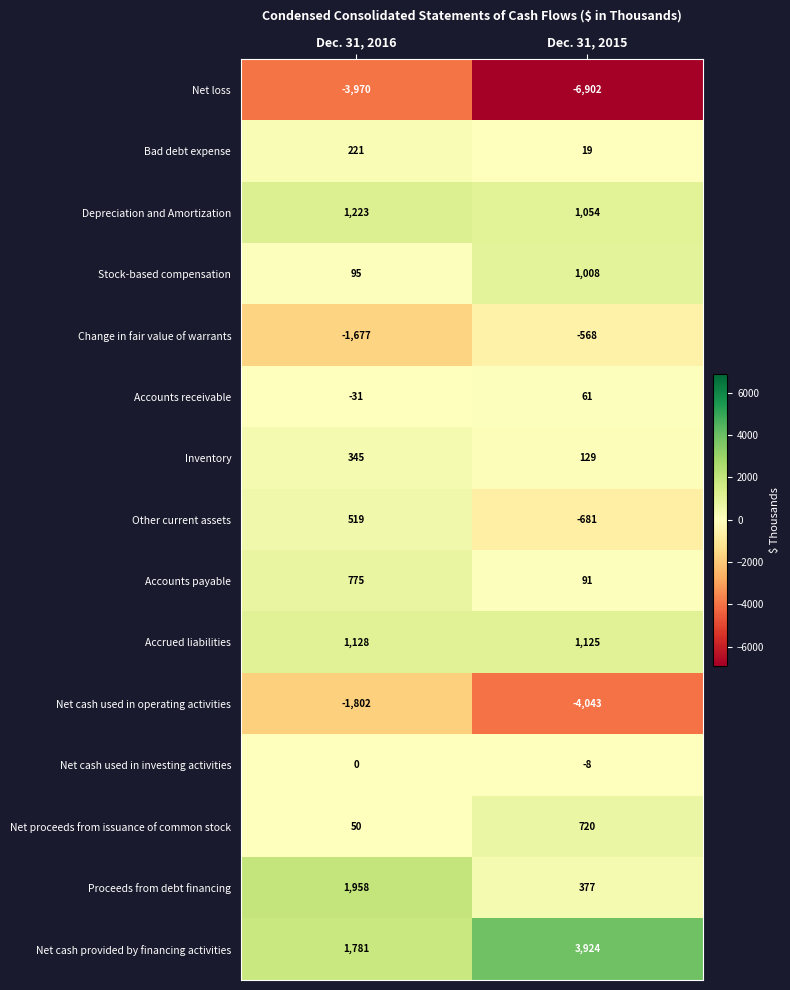

What is the approximate value of Depreciation and Amortization at Dec. 31, 2015?

1054